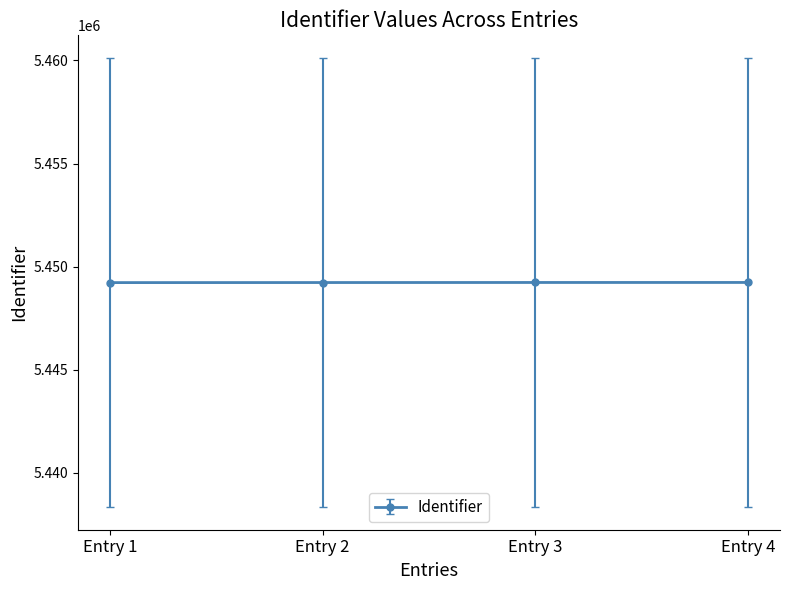

What is the value of the 2nd point from the left?

5449226